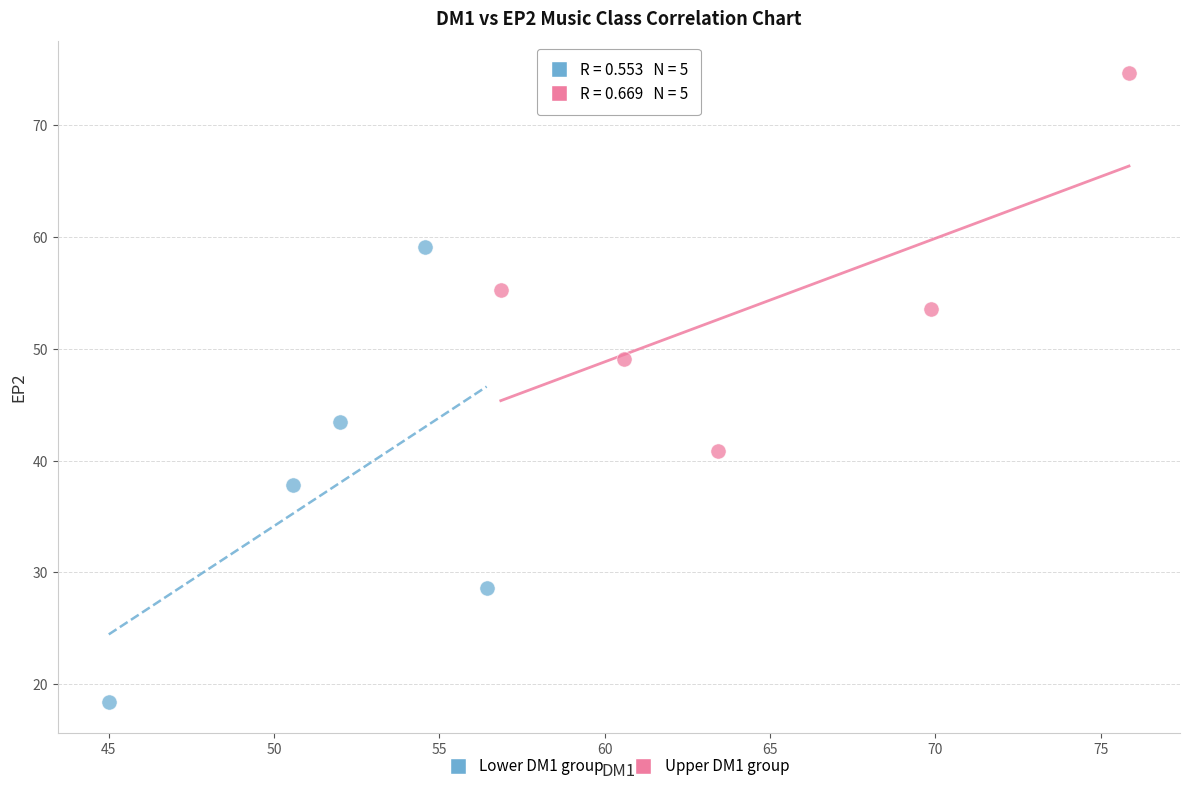

Which series has the largest Y range (max minus min)?

Lower DM1 group